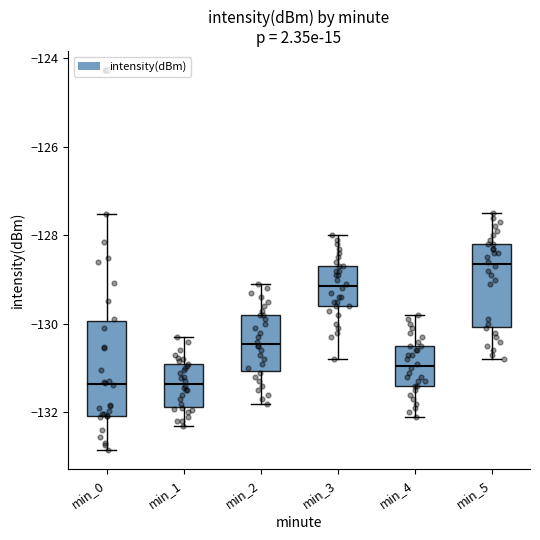

Which box is the tallest, from its lower edge to its upper edge?

min_0